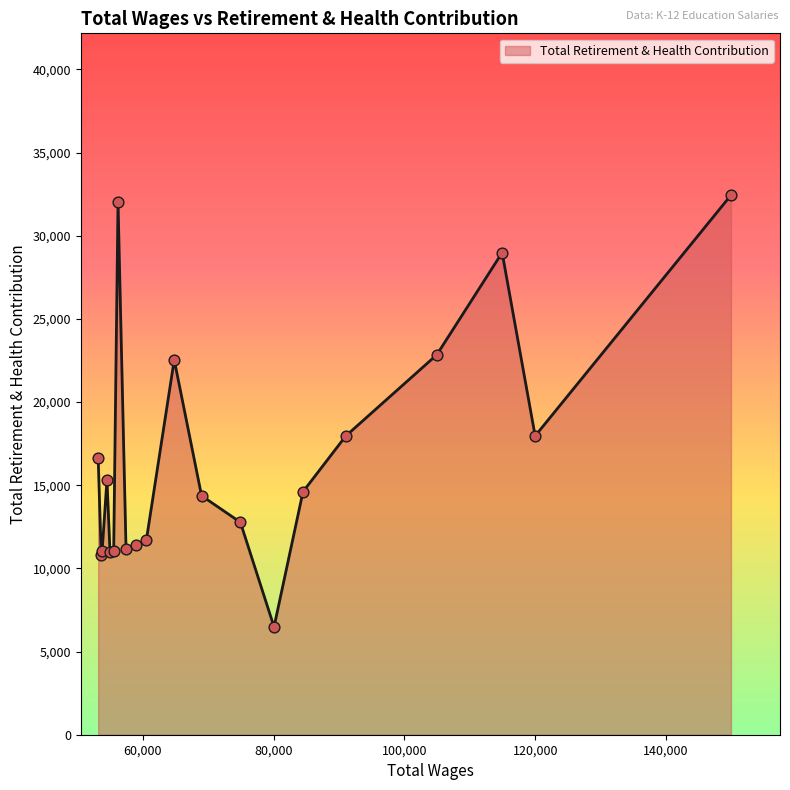

What is the minimum value shown in the chart?

6485